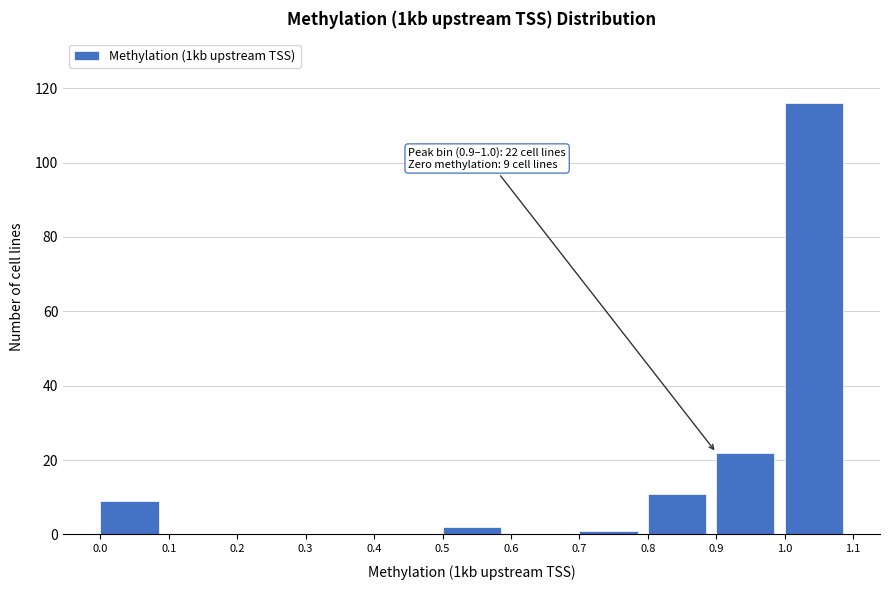

Which range on the x-axis has the tallest bar?

1.0 to 1.1